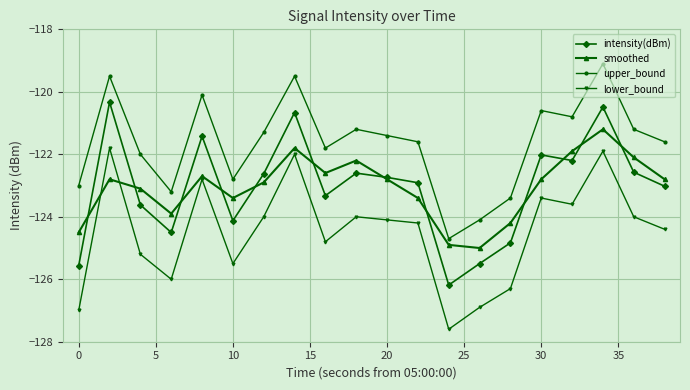

How many interior local peaks does the intensity(dBm) series have?

6